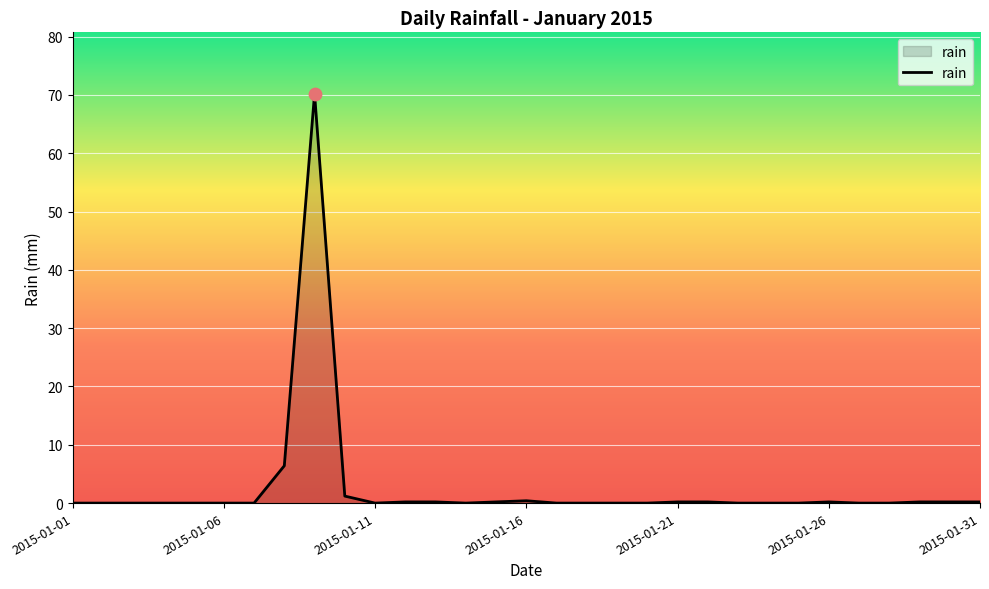

What is the maximum value shown in the chart?

70.2